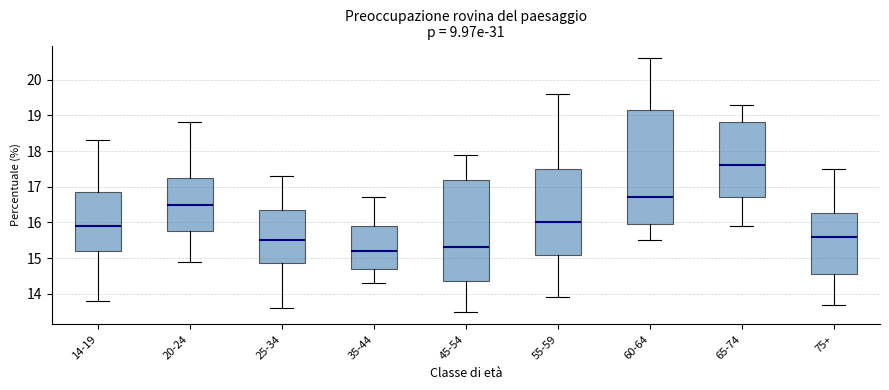

Where is the lower edge of the box for 35-44 on the y-axis? The values are not printed on the chart, so give them approximately, as read against the axis.

14.7